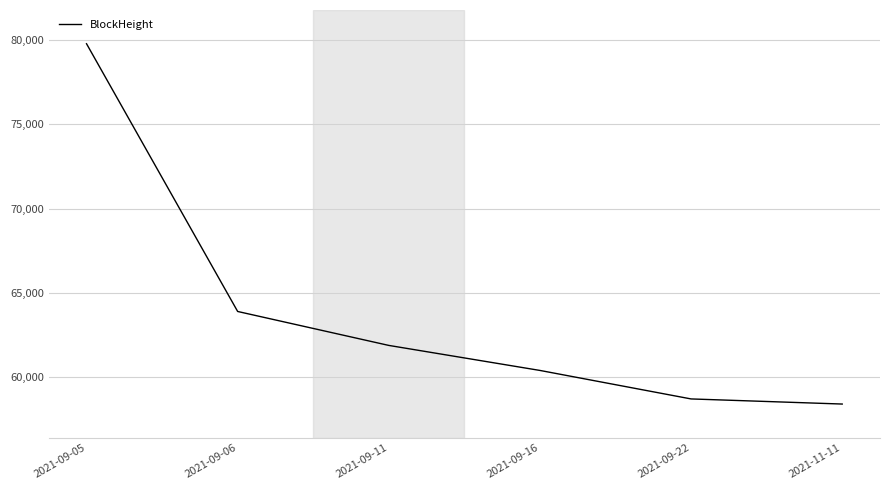

How many lines are shown in the chart?

1